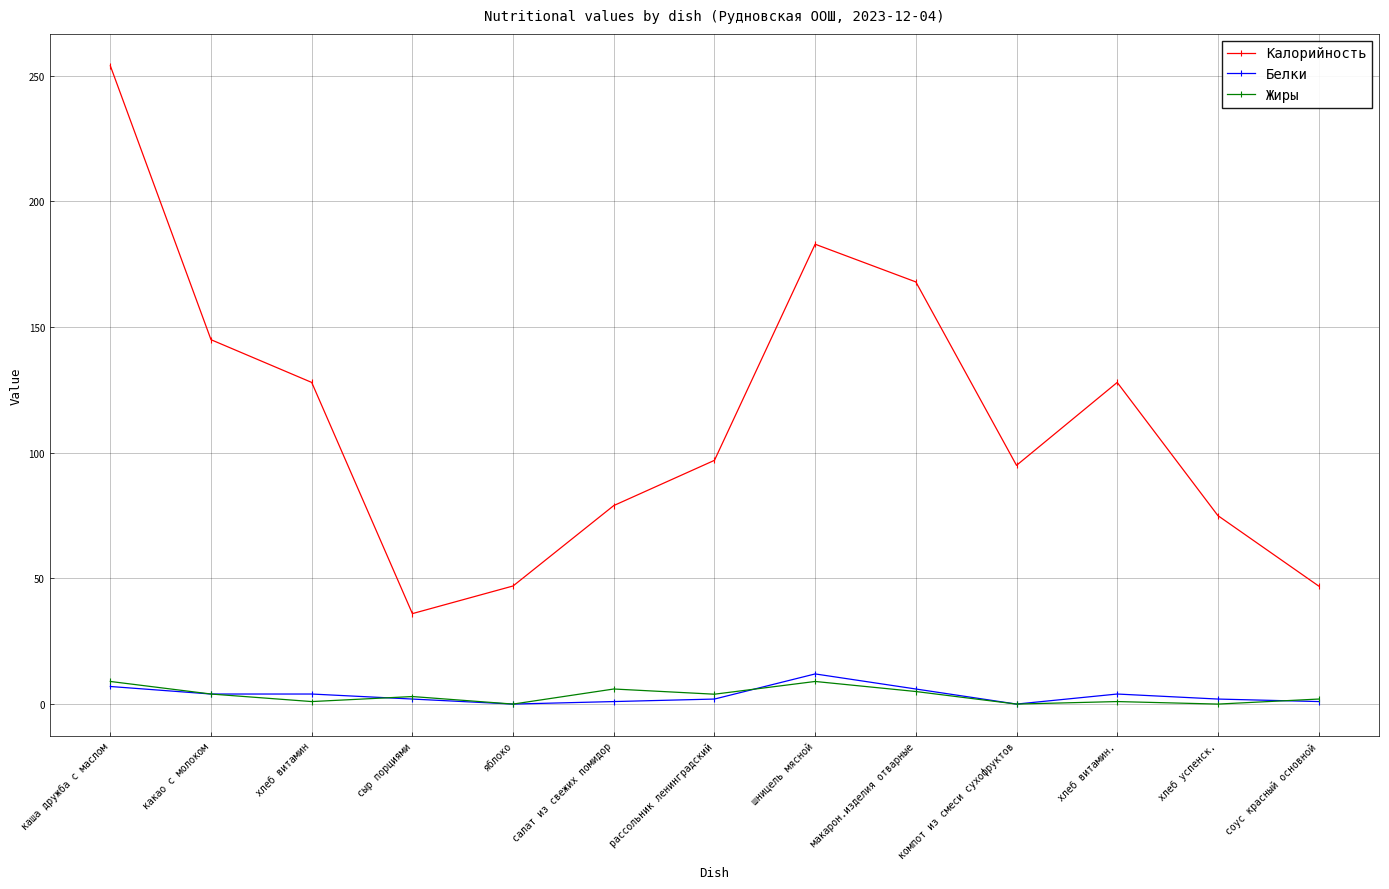

What is the value of the Калорийность point at the 6th from the left?

79.0